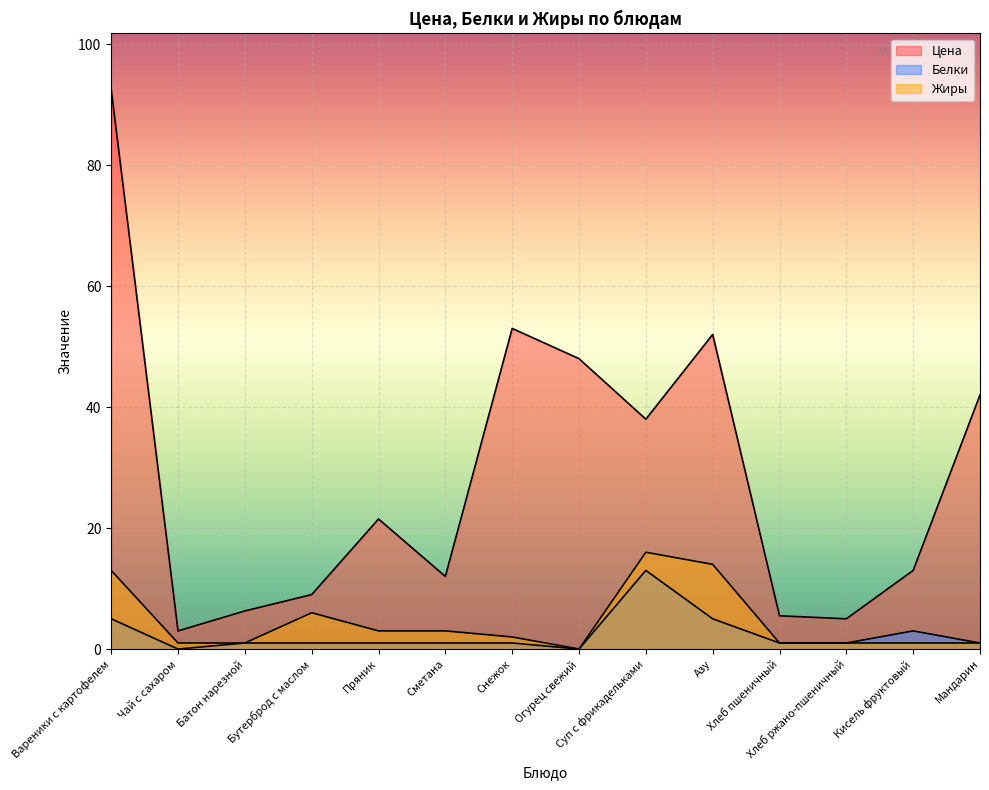

What is the average value of the Белки series?

2.4